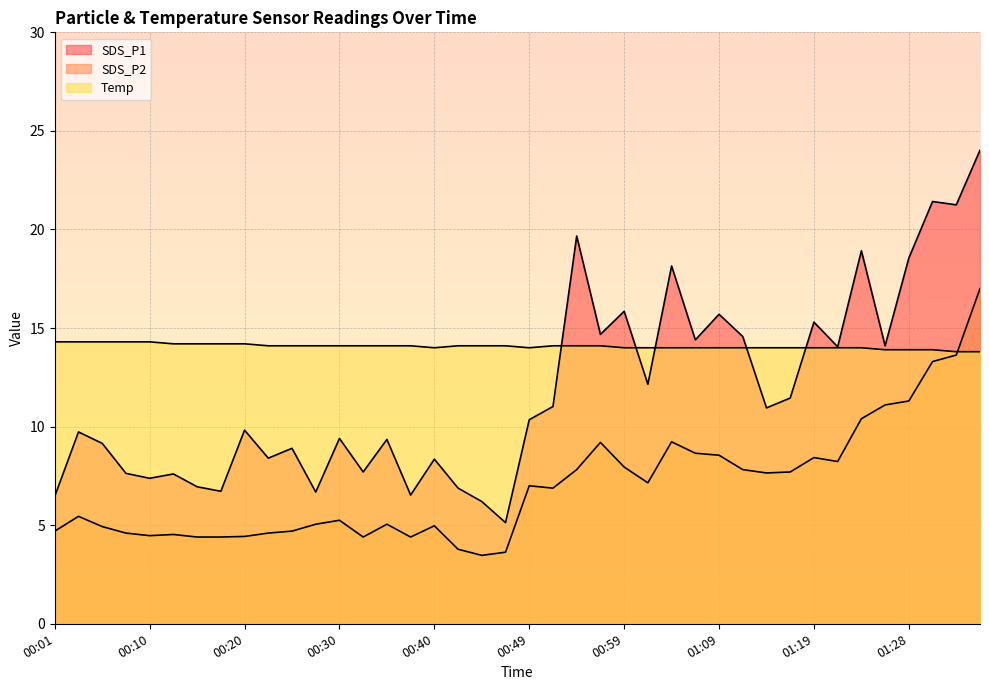

In SDS_P2, how many points are higher than both neighbors (excluding endpoints)?

9